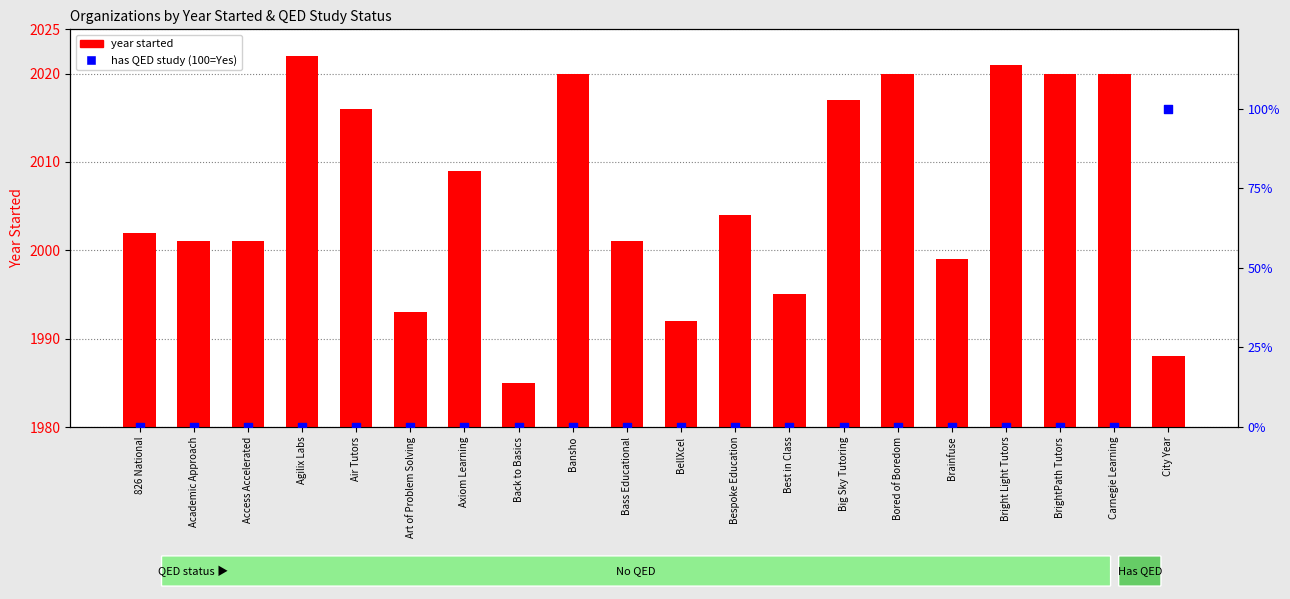

Is the value of year started at Bansho greater than the value of has QED study at Air Tutors?

Yes